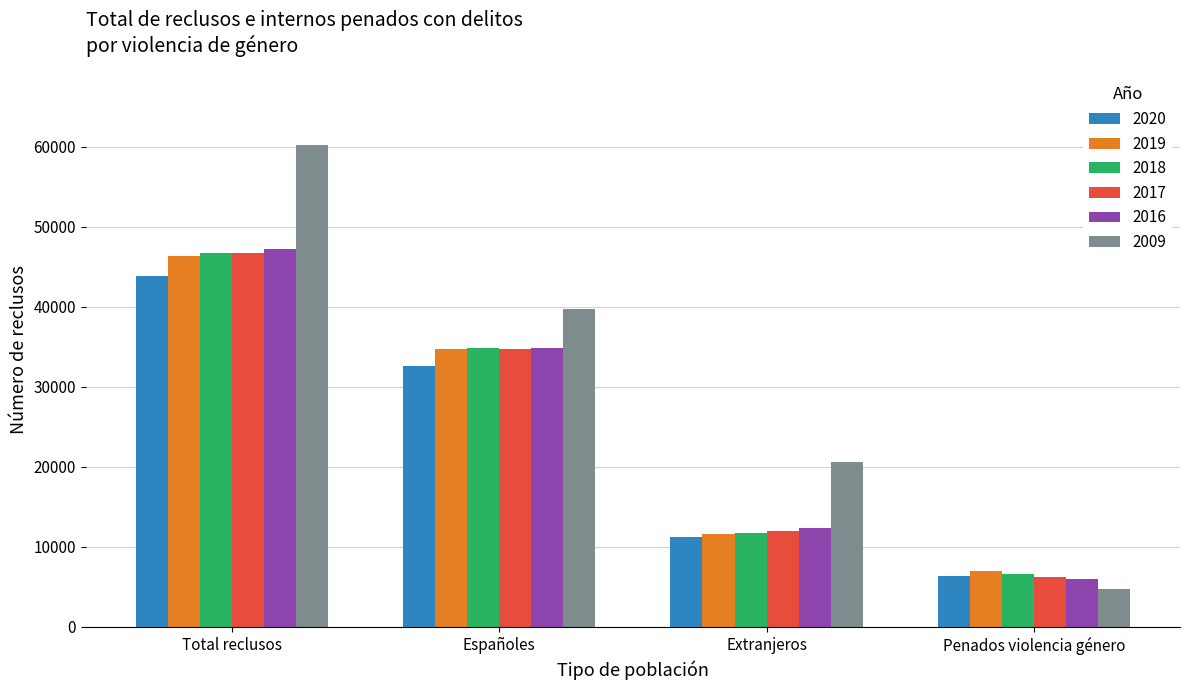

At which label is 2019 closest to 26624?

Españoles